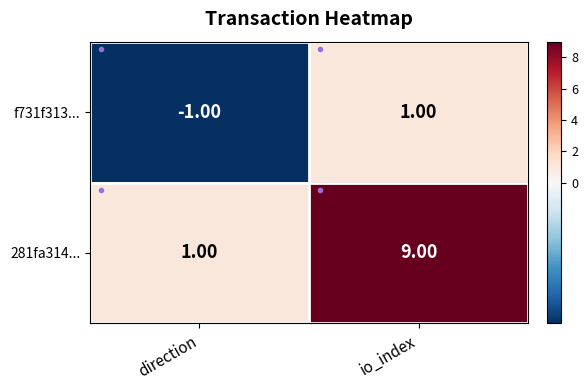

What is the maximum value shown in the chart?

9